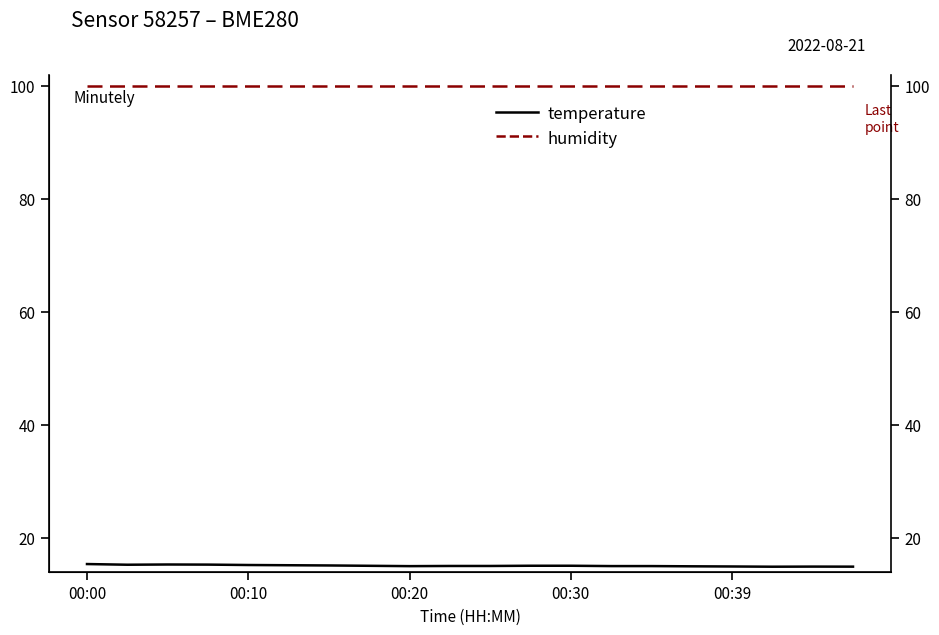

At how many categories does at least one series exceed 65?

20